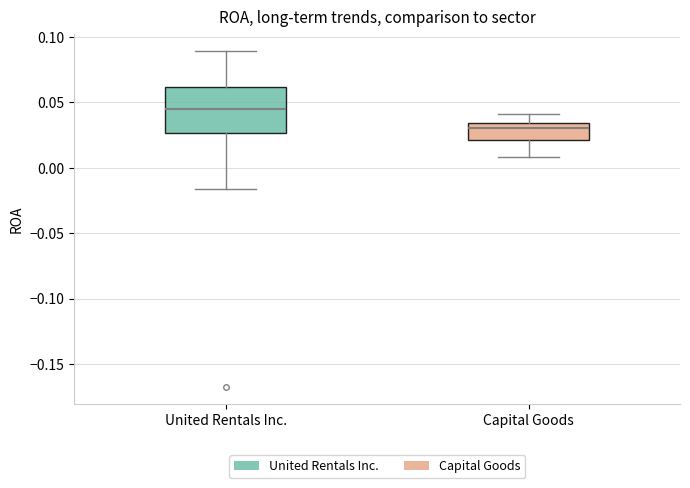

Comparing the boxes themselves (not the whiskers), which one is the tallest?

United Rentals Inc.